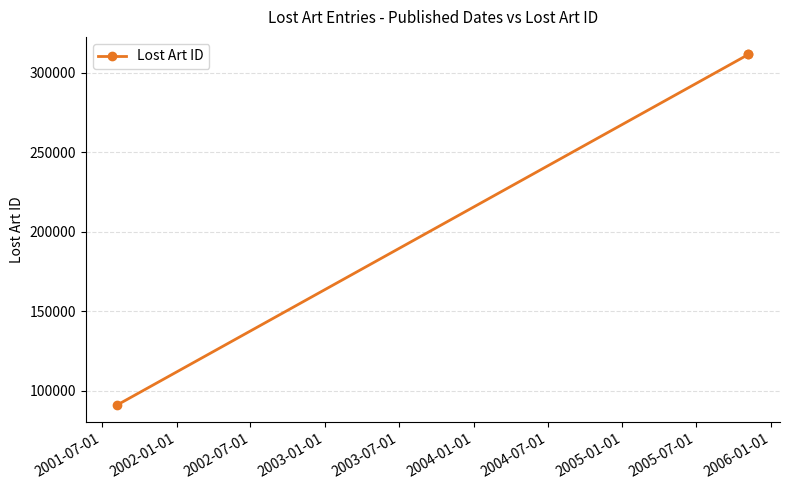

Reading left to right, extract all data points from this chart.

91036	311386	311385